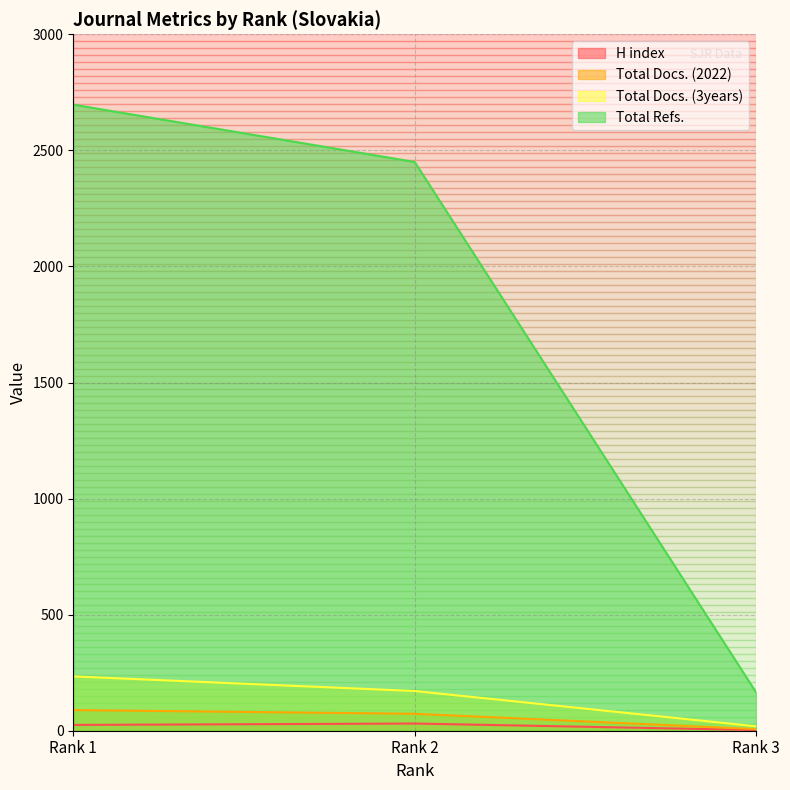

At Rank 3, list the series in order from largest to smallest.

Total Refs., Total Docs. (3years), Total Docs. (2022), H index